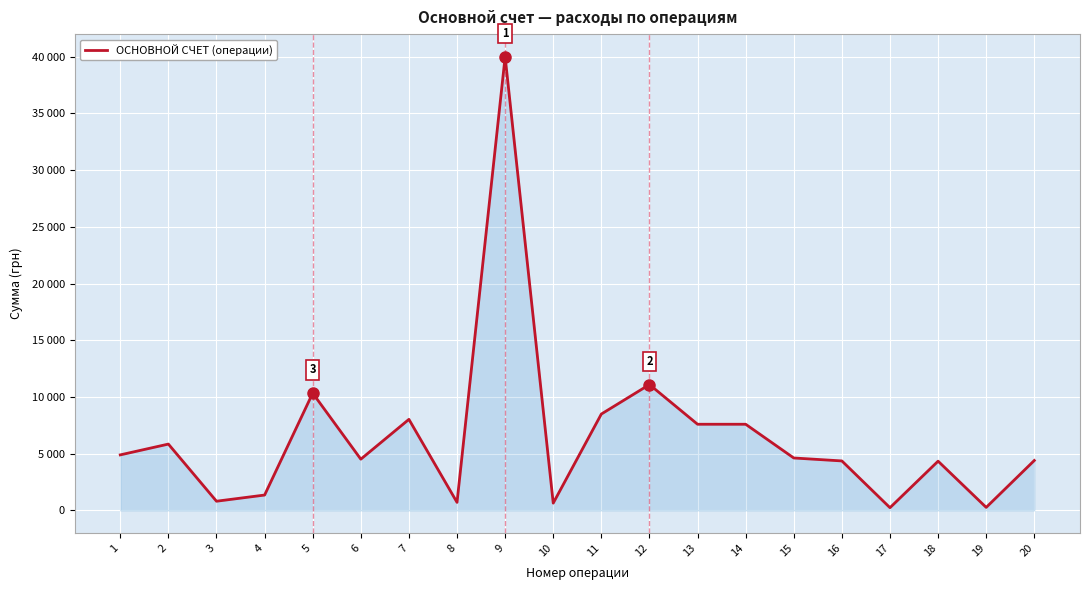

What is the sum of all values?

130223.0